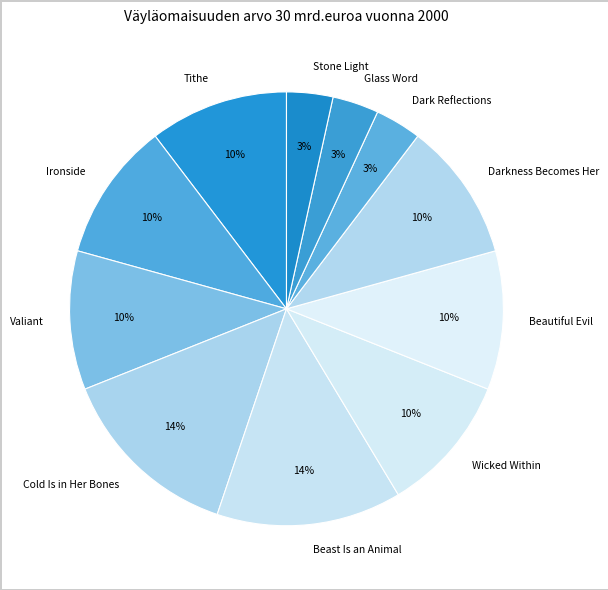

How many segments does this pie chart have?

11